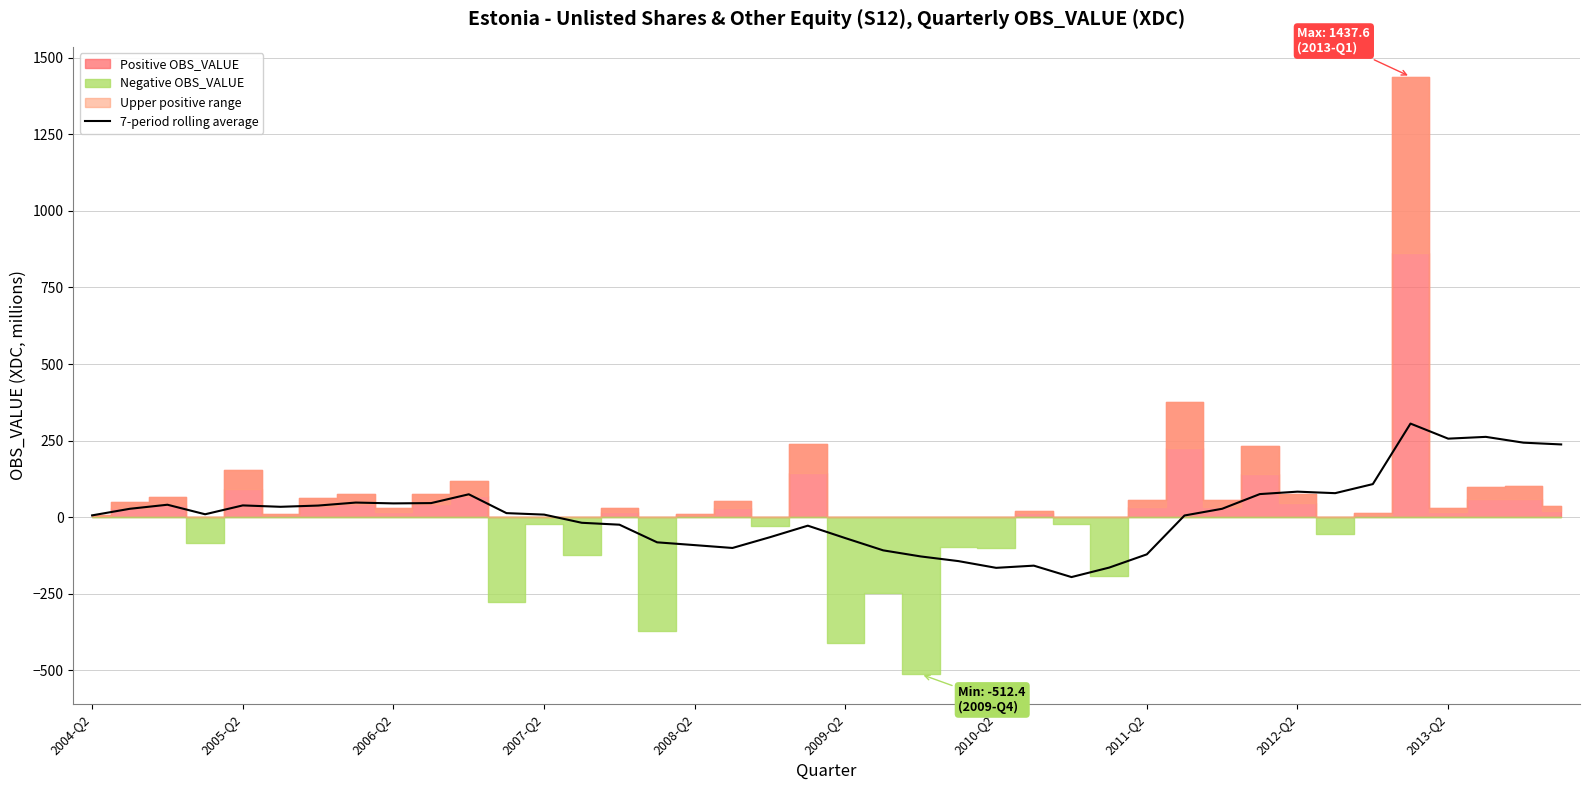

Is this an area chart (filled region under the line)?

No